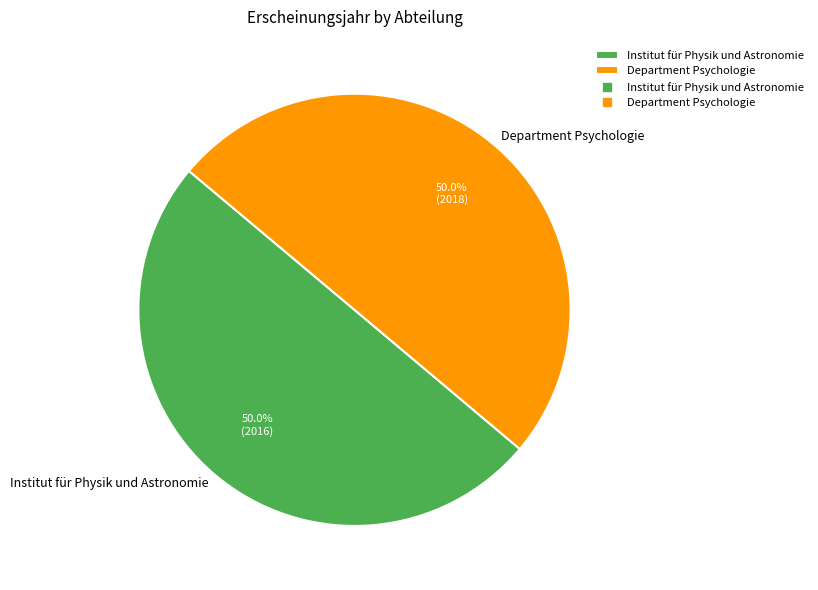

Approximately how many times larger is the value at Department Psychologie compared to Institut für Physik und Astronomie?

1.0